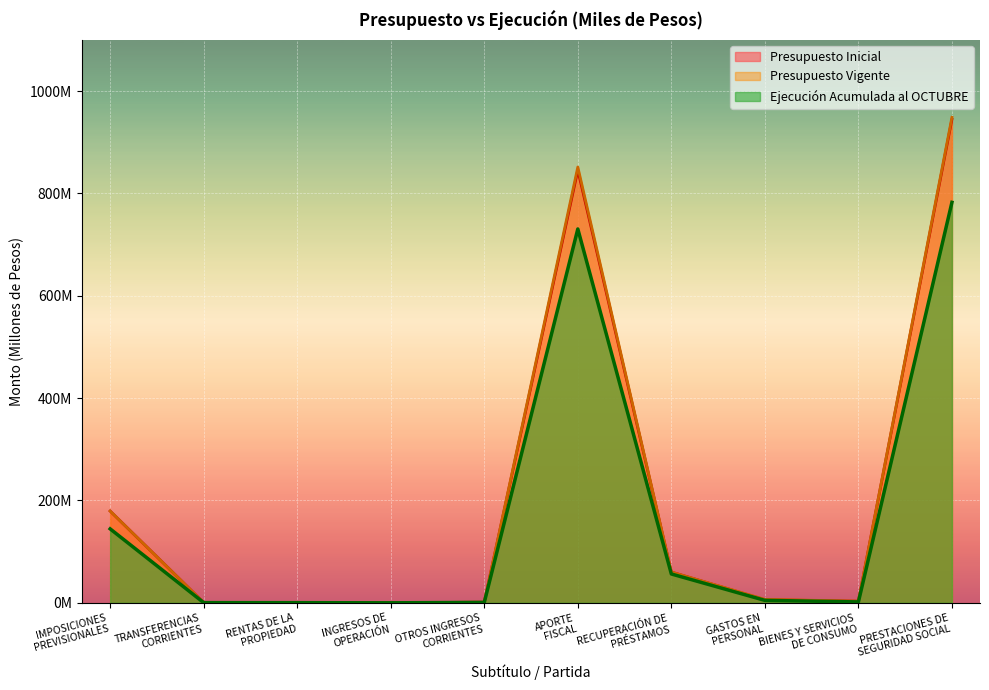

Which has a higher value, IMPOSICIONES
PREVISIONALES or PRESTACIONES DE
SEGURIDAD SOCIAL?

PRESTACIONES DE
SEGURIDAD SOCIAL